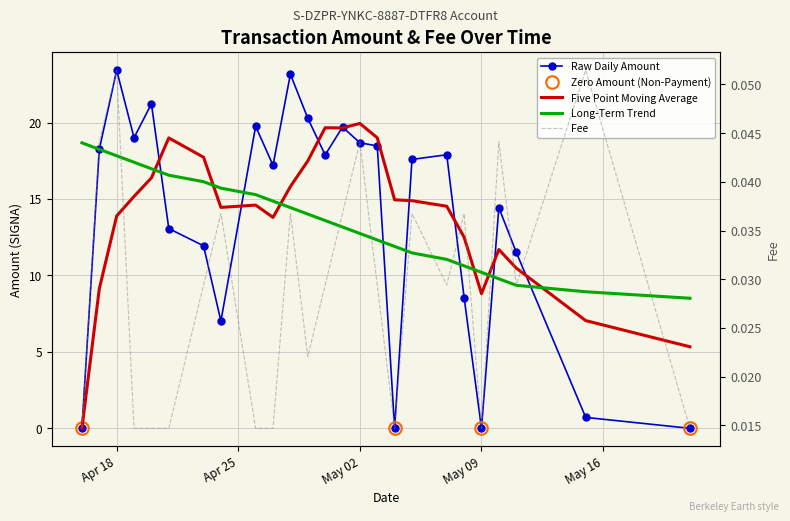

At which category does Fee reach its first local peak?

Apr 18